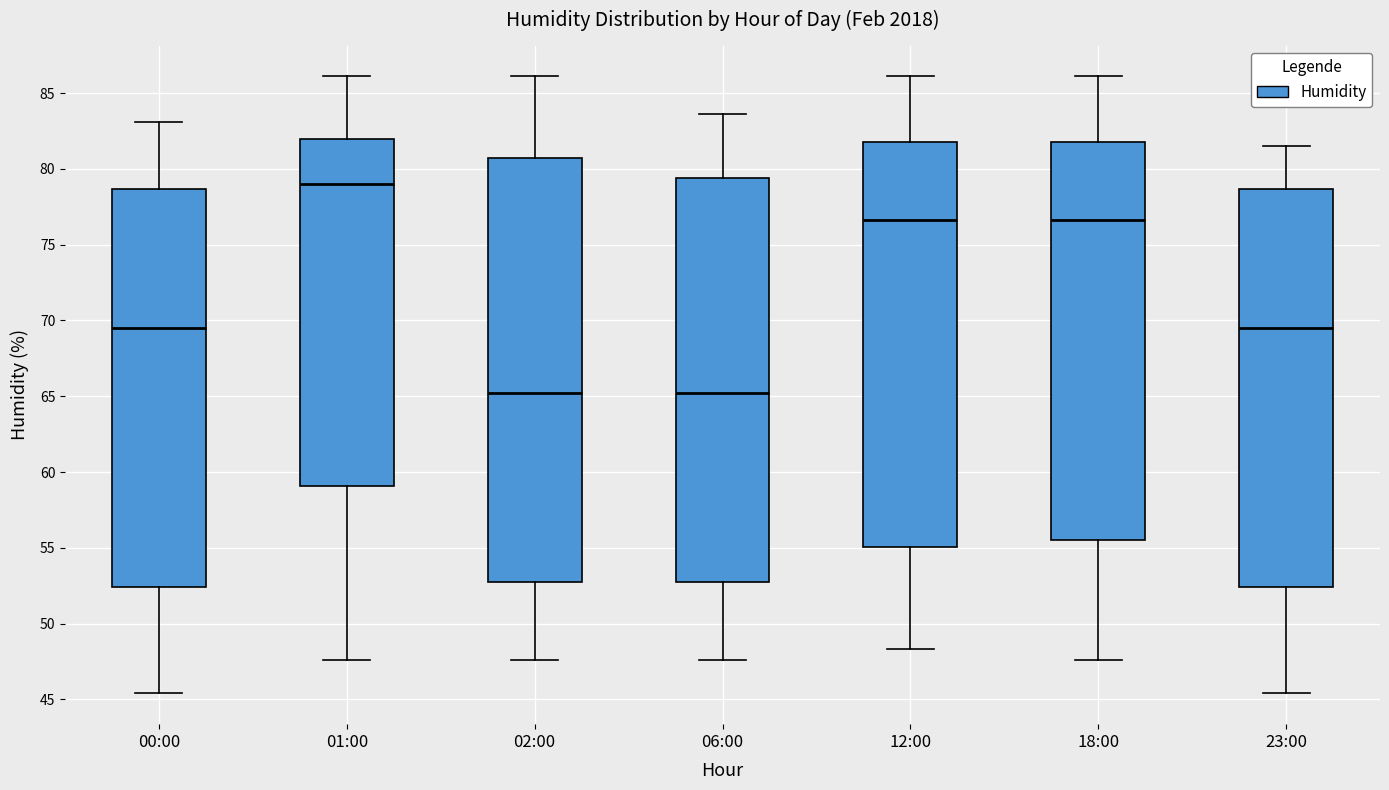

Reading left to right, read every box against the y-axis: the position of its median line, the range the box covers, and the ends of its whiskers. The values are not printed on the chart, so give them approximately, as read against the axis.

00:00: median 69.5, box 52.5 to 78.5, whiskers 45.5 to 83.0
01:00: median 79.0, box 59.0 to 82.0, whiskers 47.5 to 86.0
02:00: median 65.0, box 53.0 to 80.5, whiskers 47.5 to 86.0
06:00: median 65.0, box 53.0 to 79.5, whiskers 47.5 to 83.5
12:00: median 76.5, box 55.0 to 82.0, whiskers 48.5 to 86.0
18:00: median 76.5, box 55.5 to 82.0, whiskers 47.5 to 86.0
23:00: median 69.5, box 52.5 to 78.5, whiskers 45.5 to 81.5